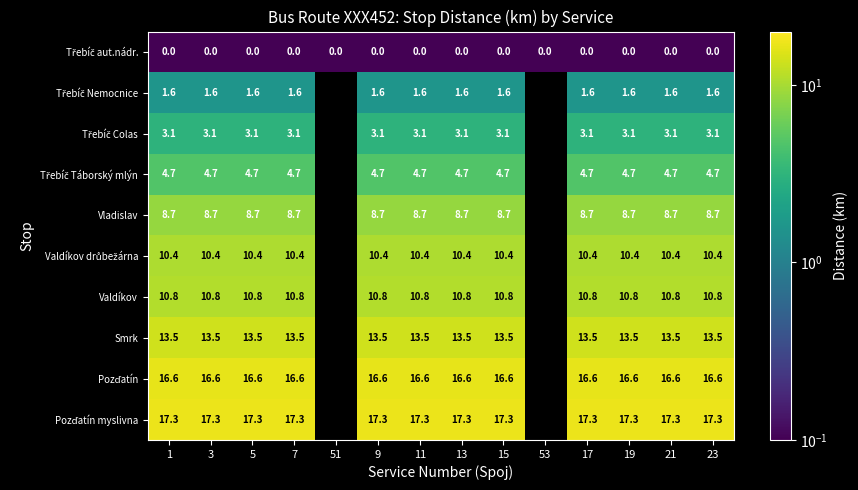

Which label corresponds to the largest value in the chart?

1